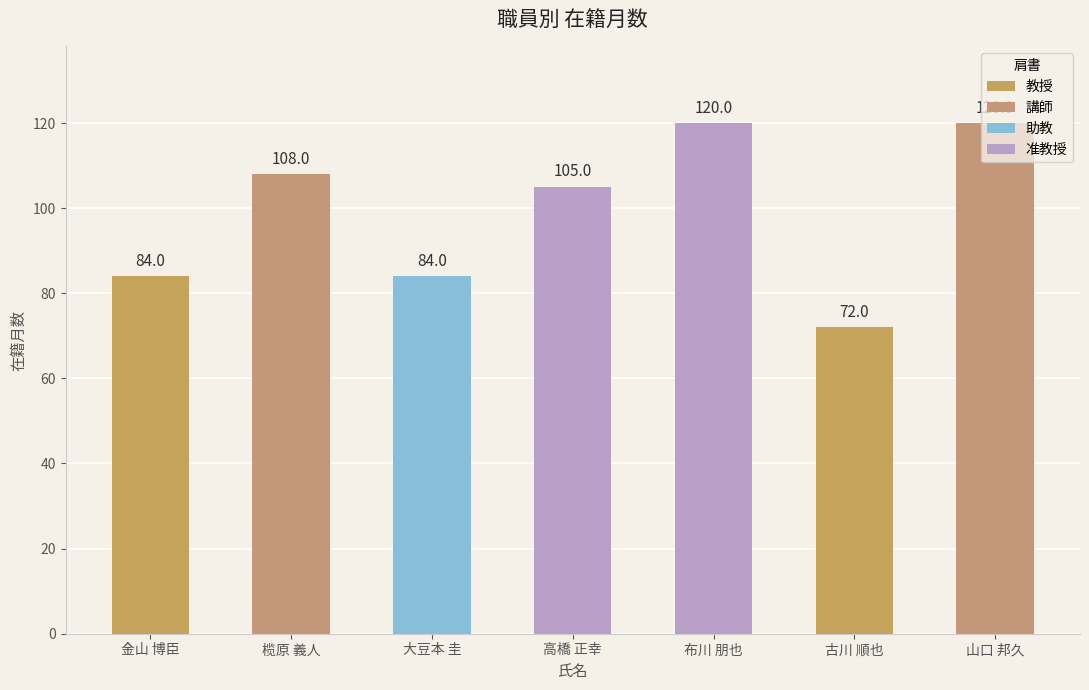

Are the bars horizontal?

No